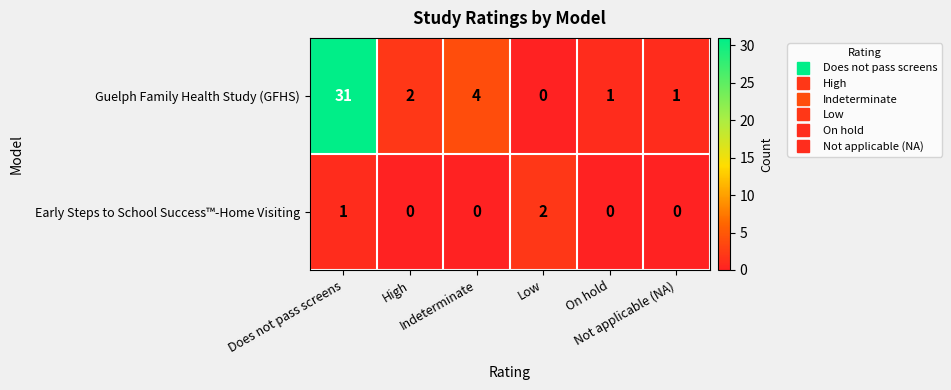

What is the difference between the maximum and minimum values in the Guelph Family Health Study (GFHS) series?

31